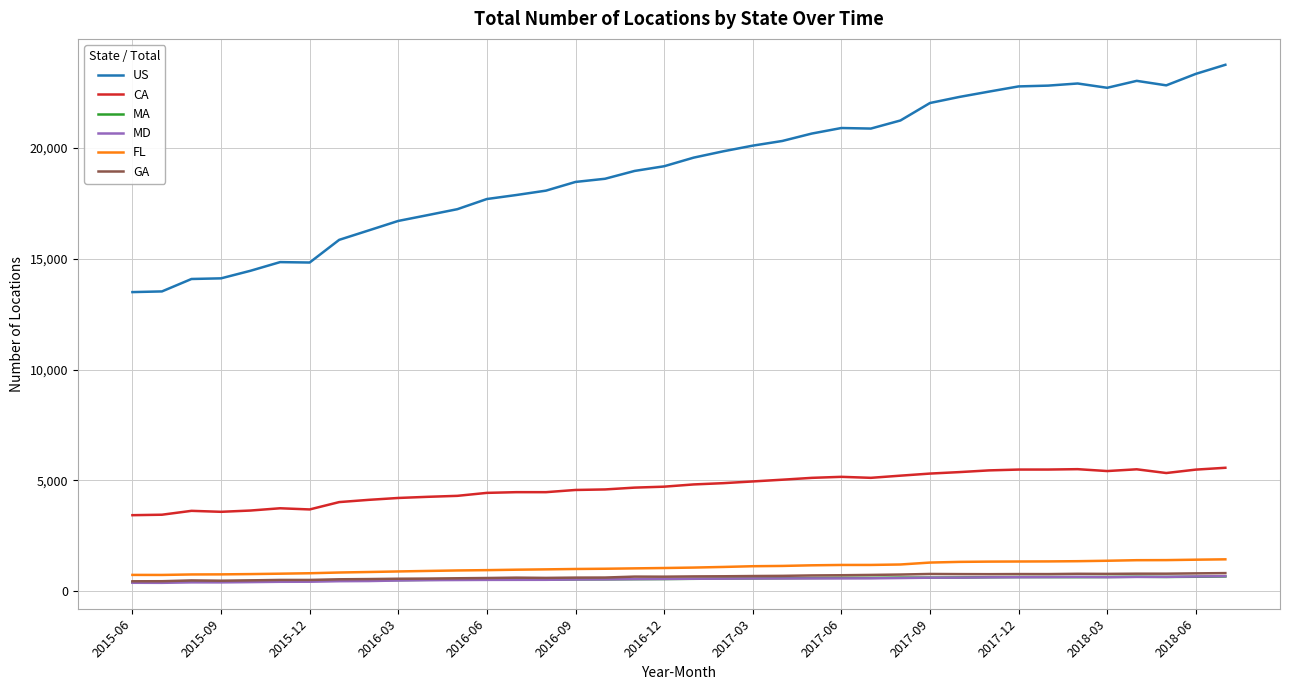

How many values in the GA series are below 663?

19